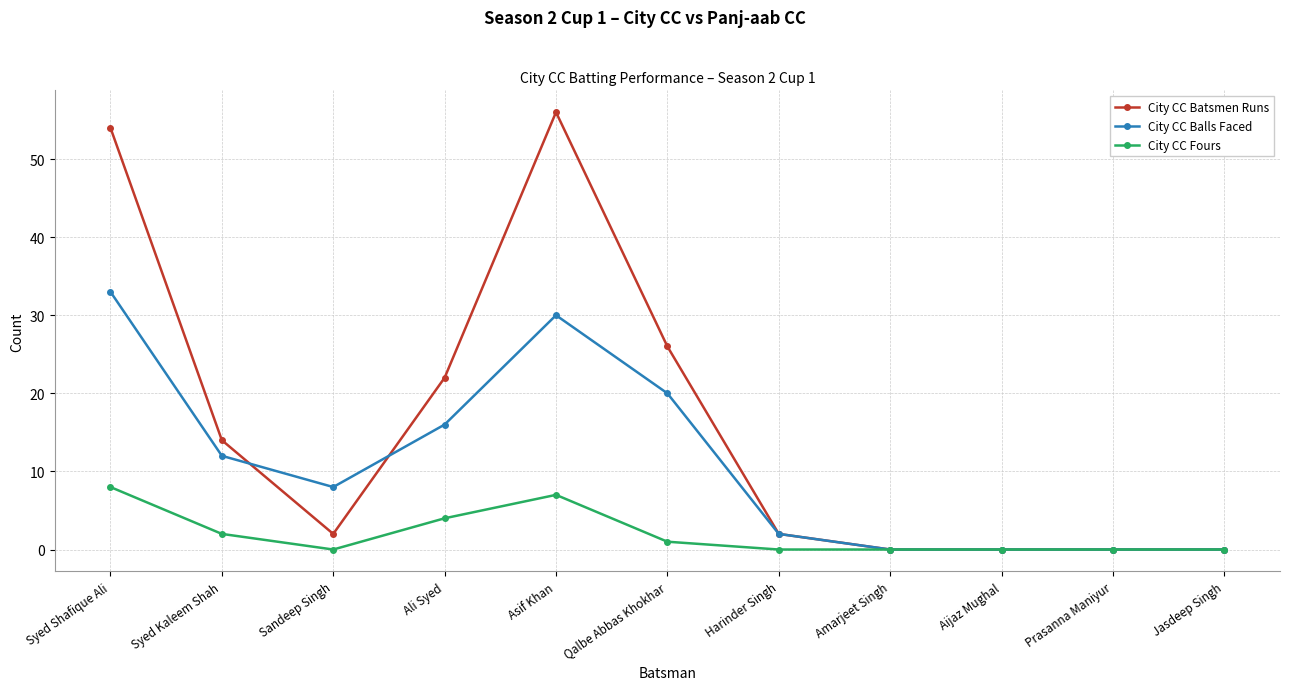

True or false: City CC Fours has more than 0 points higher than both neighbors.

True